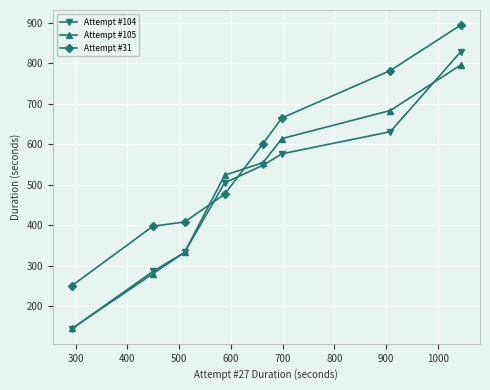

At how many categories does at least one series exceed 317?

7